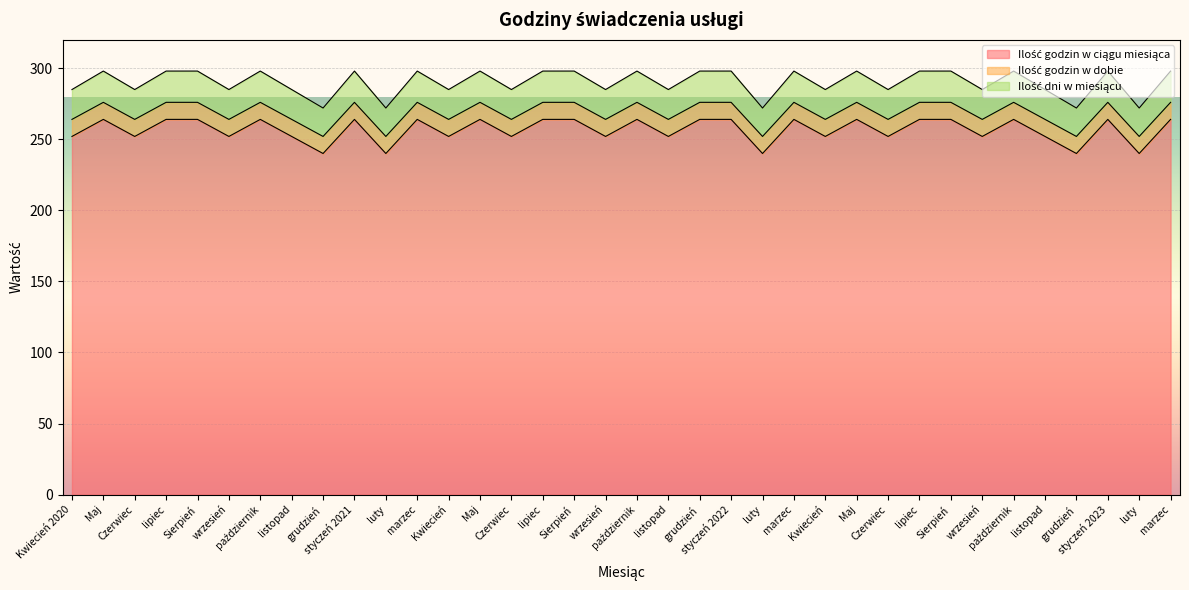

At which category is the sum across all series the highest?

Maj